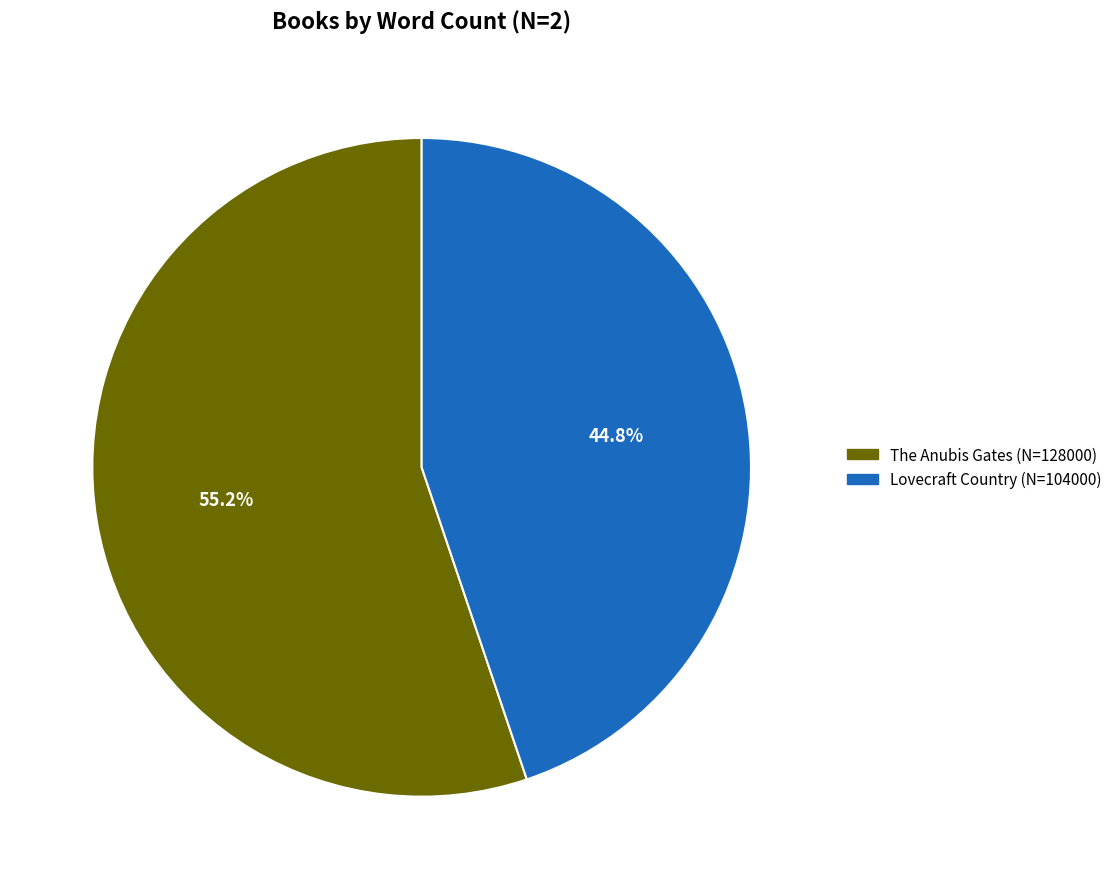

What percentage do Lovecraft Country and The Anubis Gates together represent?

100.0%